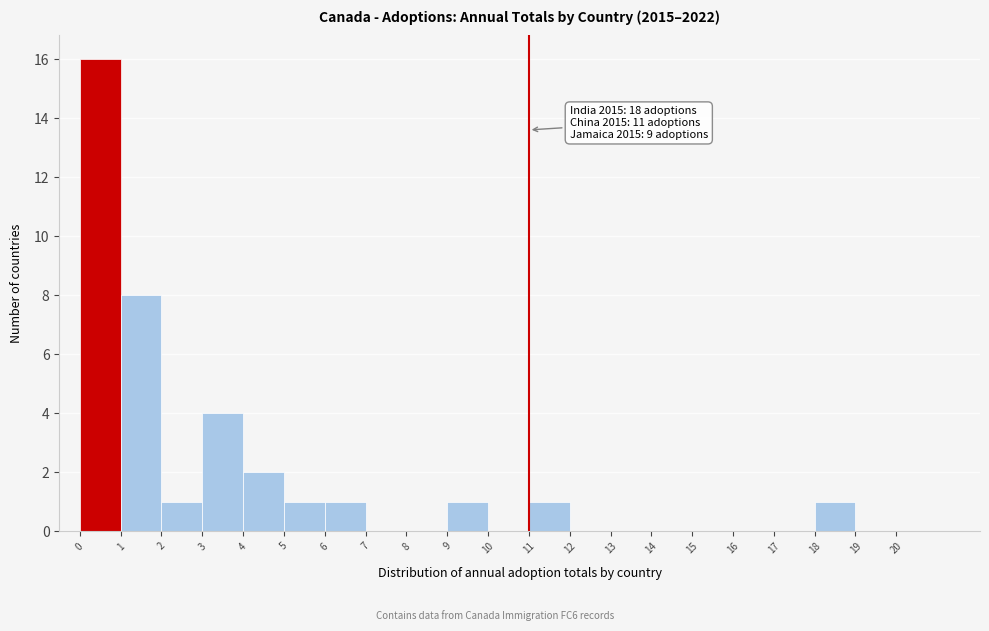

Which range on the x-axis has the tallest bar?

0 to 1